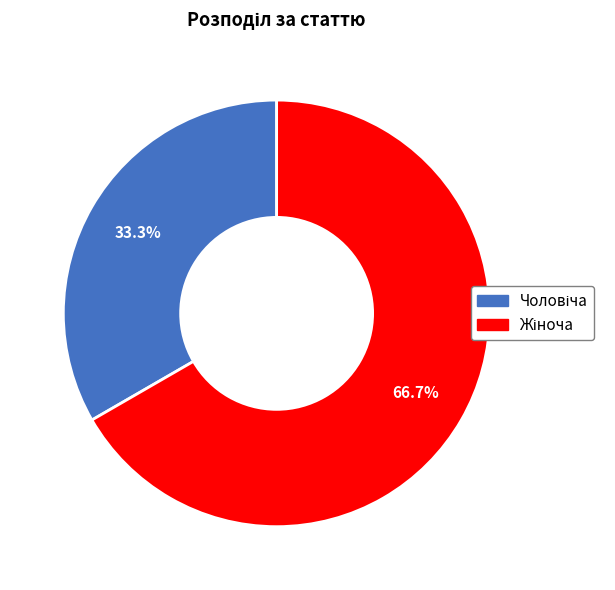

To the nearest percent, what portion does Чоловіча represent?

33%